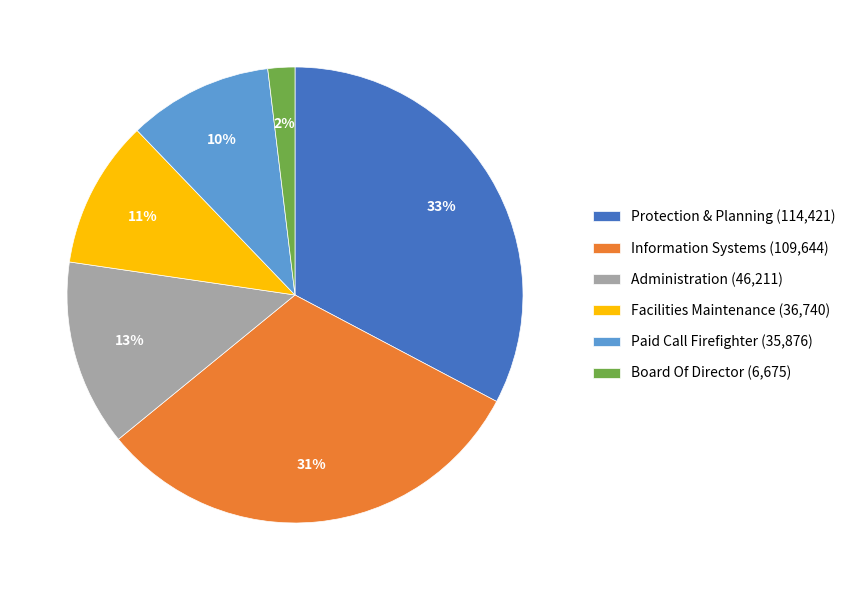

Is there any slice that represents more than half of the pie?

No